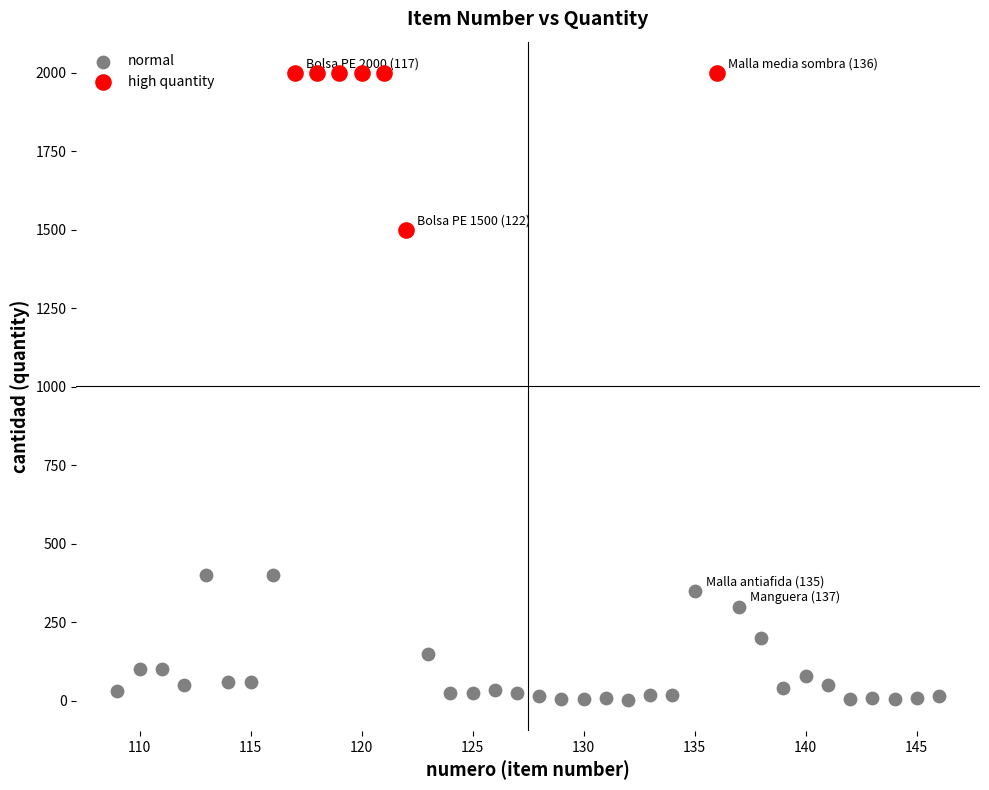

Which series reaches the minimum Y coordinate?

normal